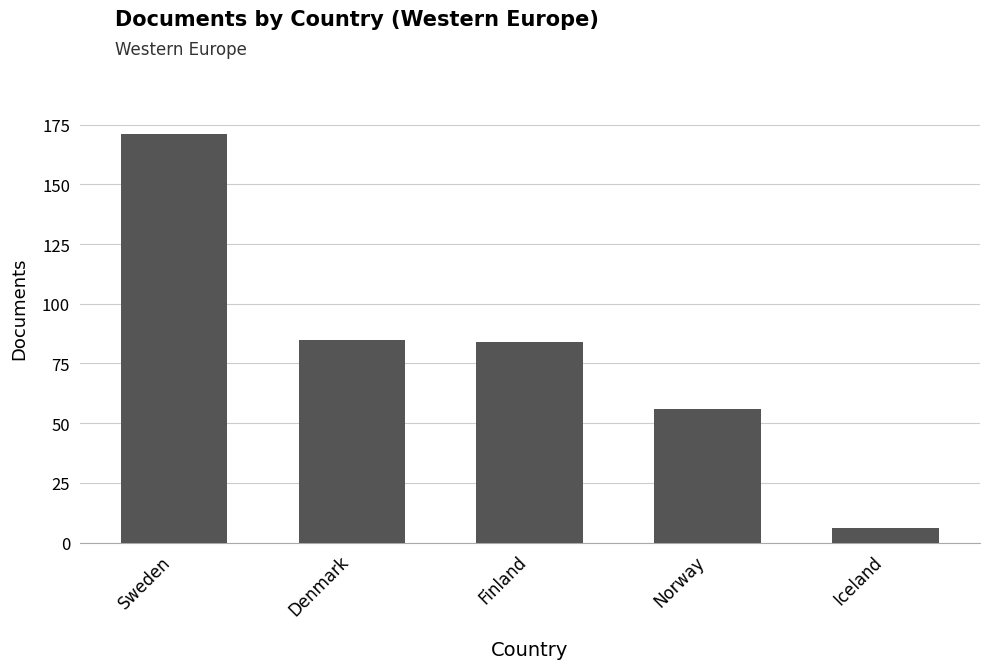

How many values are below 84?

2